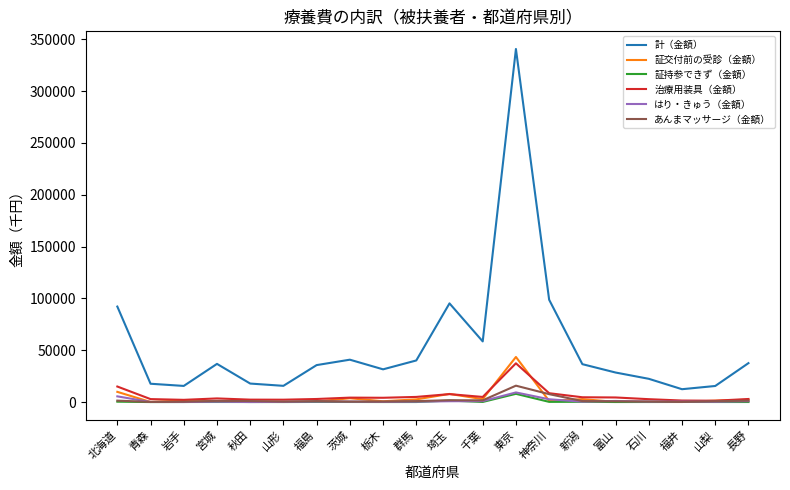

Is it true that 計（金額） equals 7731.9 at 福島?

False